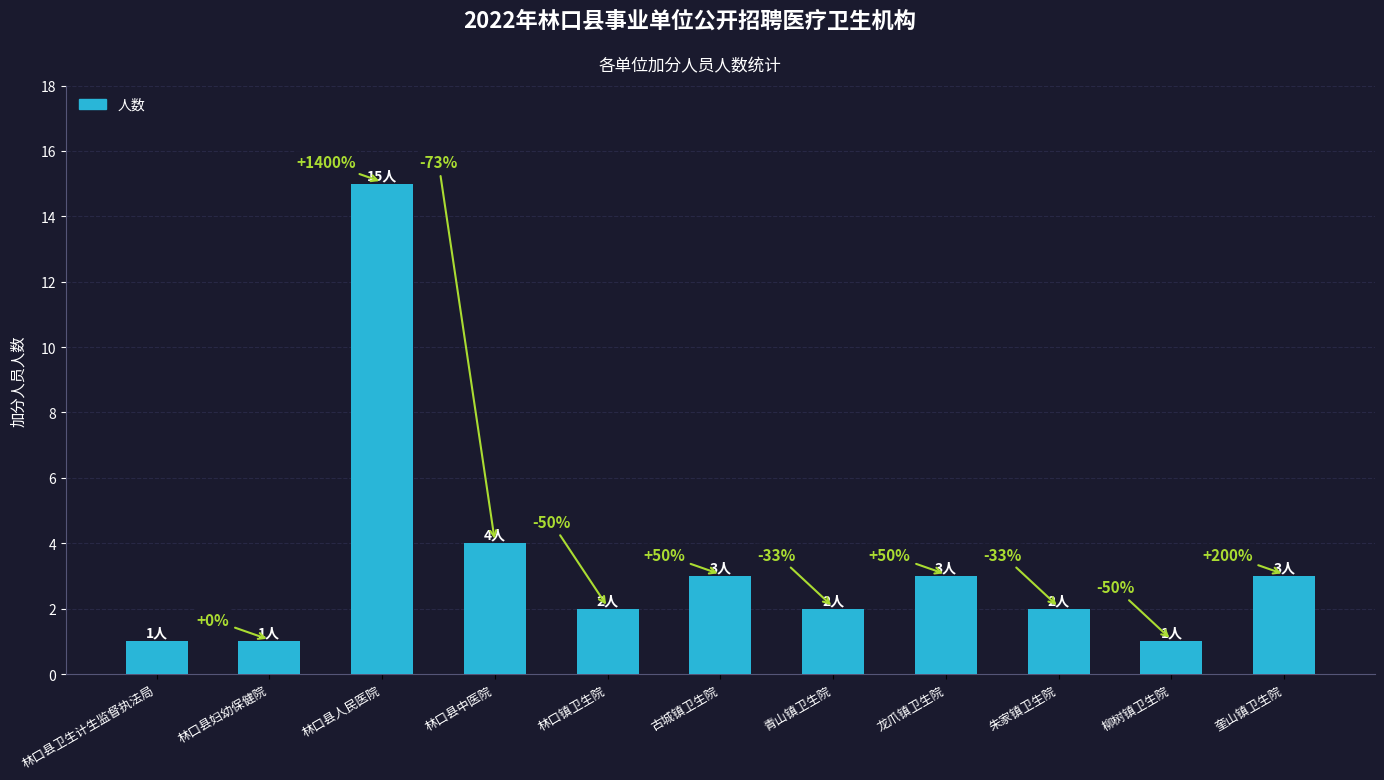

Rank the categories by value from lowest to highest.

林口县卫生计生监督执法局, 林口县妇幼保健院, 柳树镇卫生院, 林口镇卫生院, 青山镇卫生院, 朱家镇卫生院, 古城镇卫生院, 龙爪镇卫生院, 奎山镇卫生院, 林口县中医院, 林口县人民医院